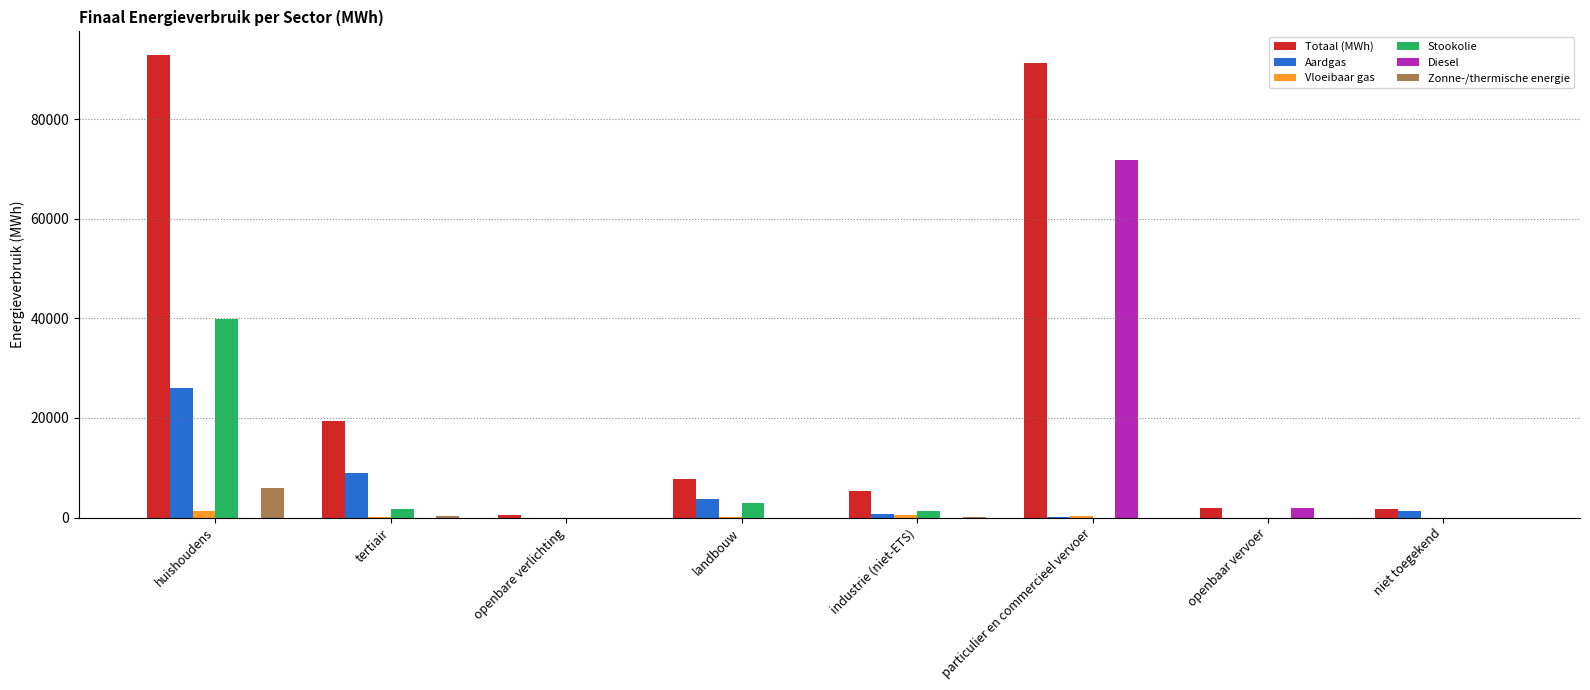

True or false: Aardgas has a value of 0.0 at openbare verlichting.

True